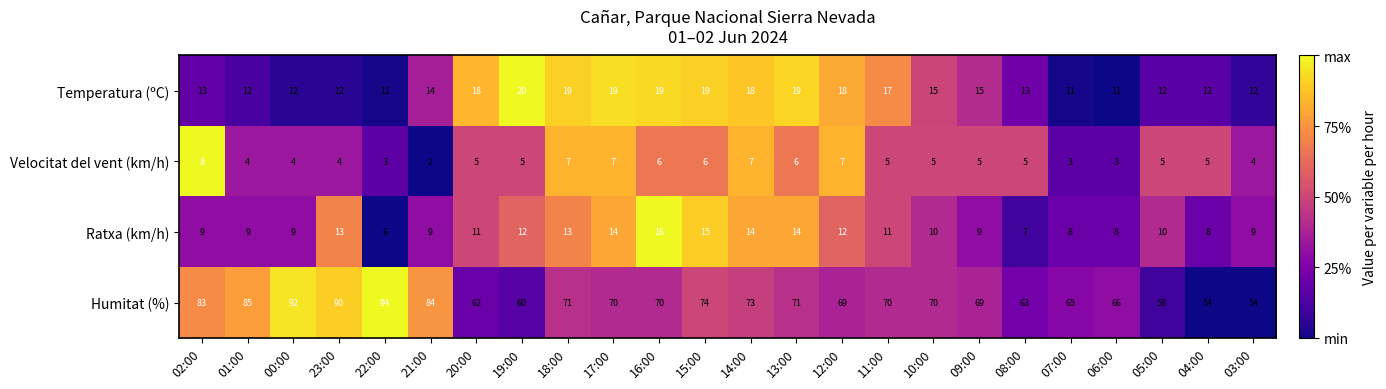

What is the spread (max minus min) of values at 08:00?

58